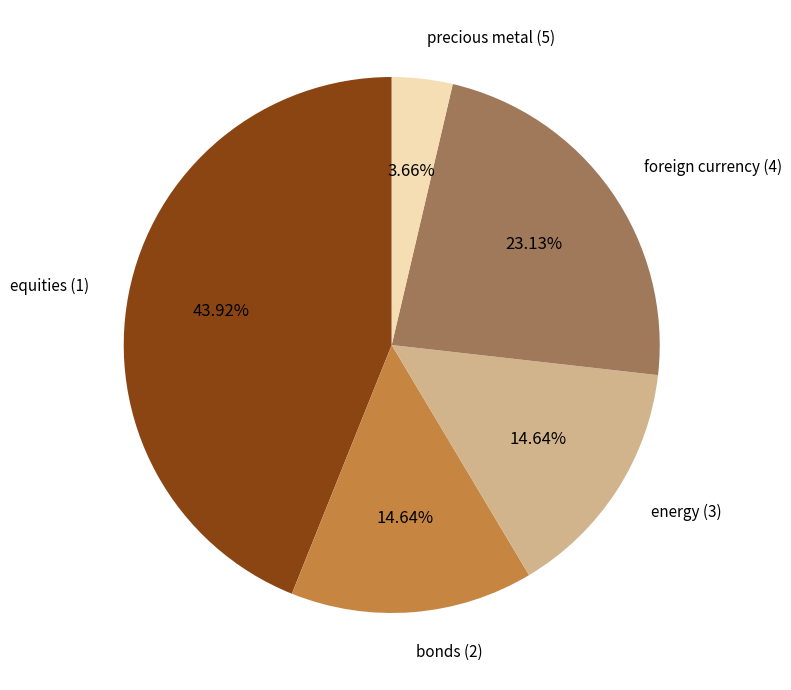

Does any single category account for the majority?

No